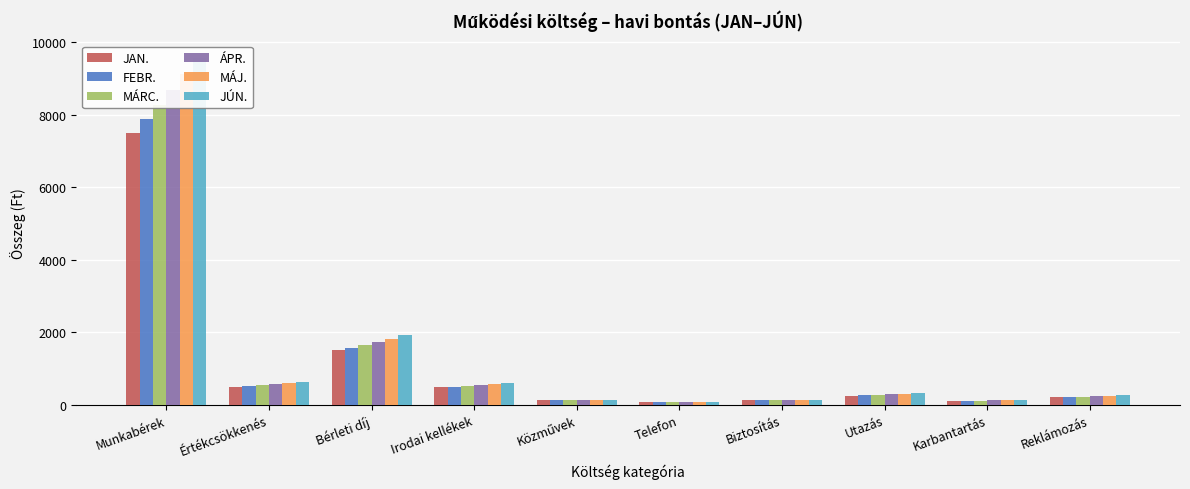

Which category has the highest value across all series?

Munkabérek